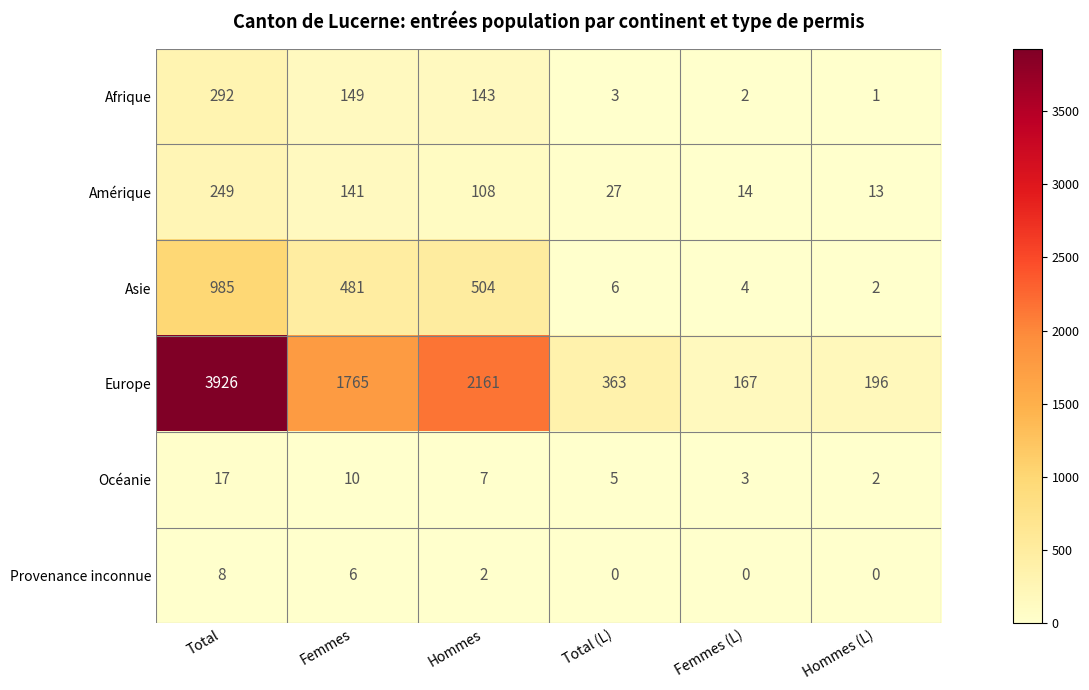

What is the difference between the second highest and second lowest values in the Afrique series?

147